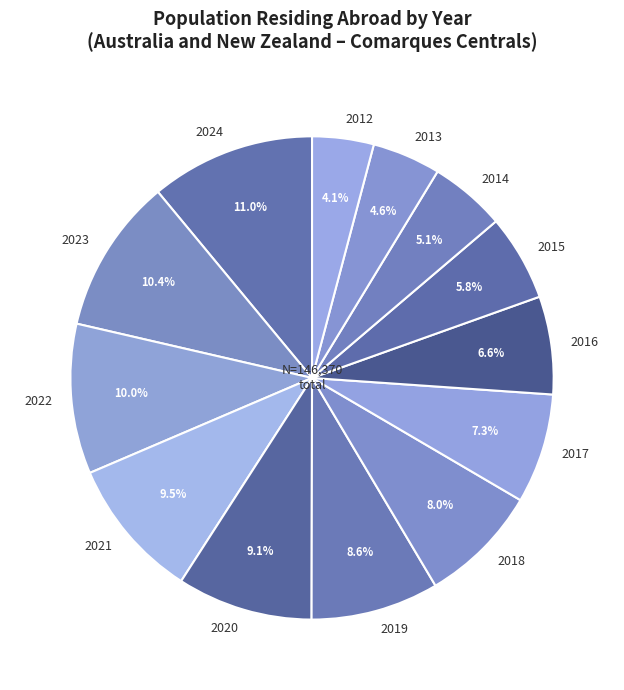

True or false: 2024 accounts for 11% of the total.

True